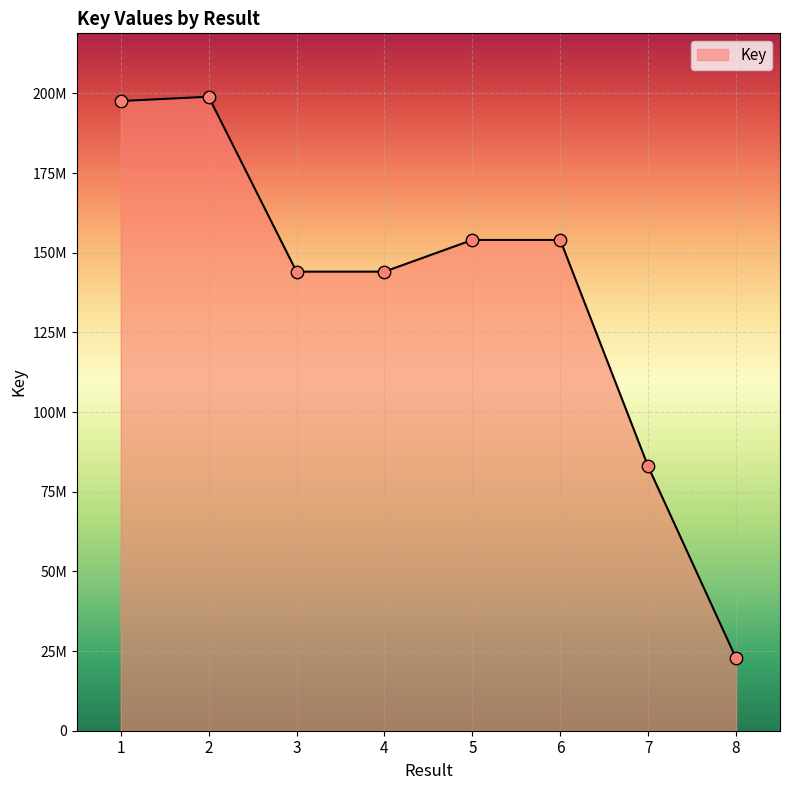

Does the chart have visible grid lines?

Yes